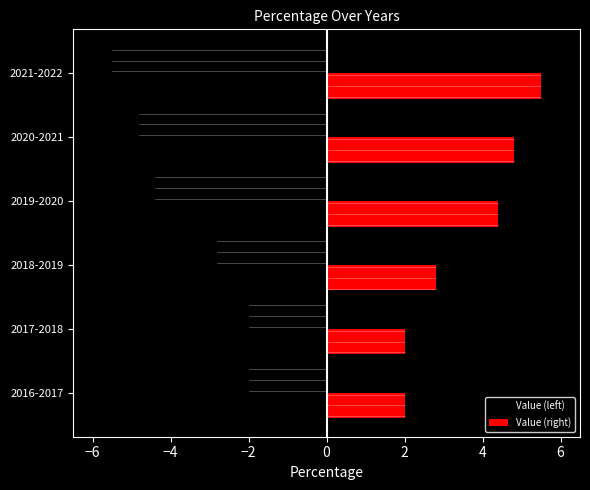

Where is Value (right) nearest to the value 3?

2018-2019